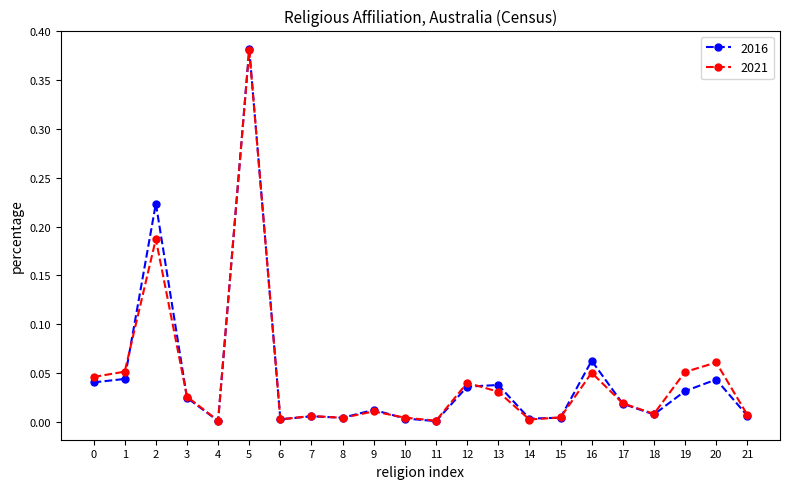

The 2016 series shows 0.1 at 5. True or false?

False